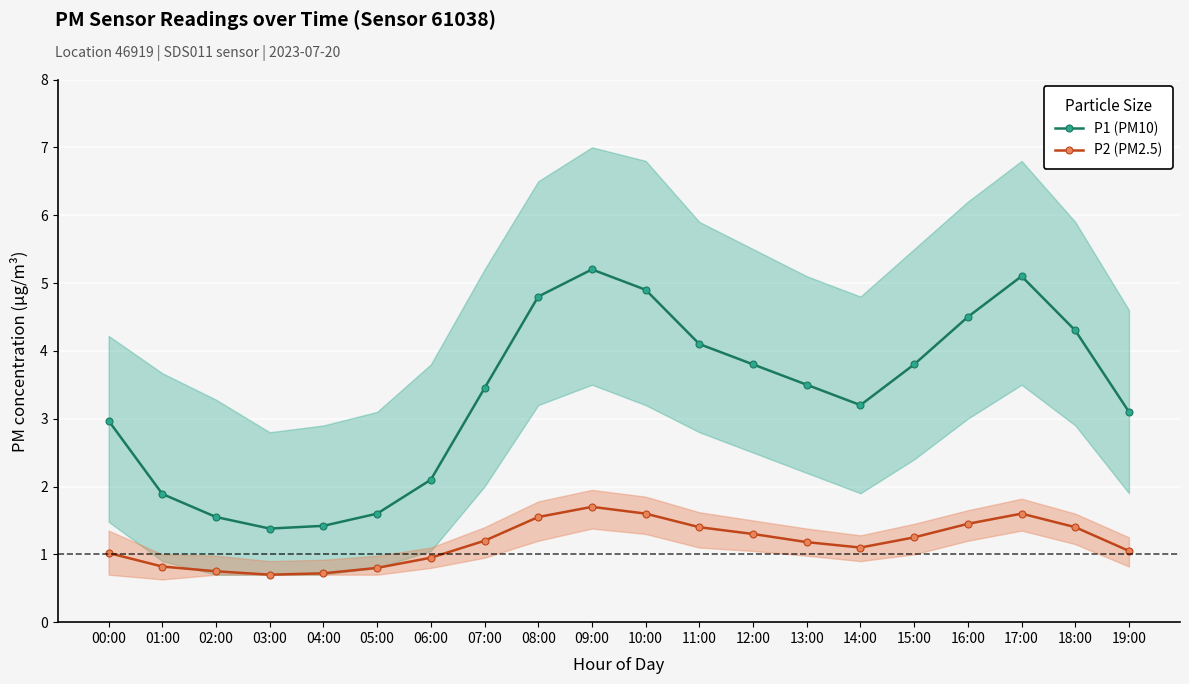

What is the difference between the maximum and second lowest values in the P2 (PM2.5) series?

1.0